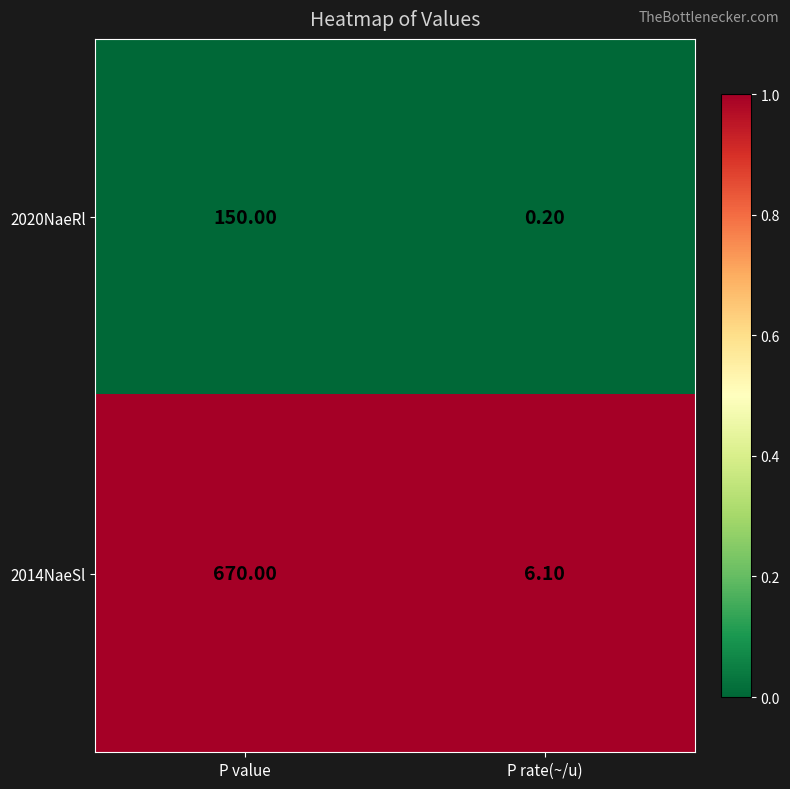

Where is 2014NaeSl nearest to the value 338?

P rate(~/u)